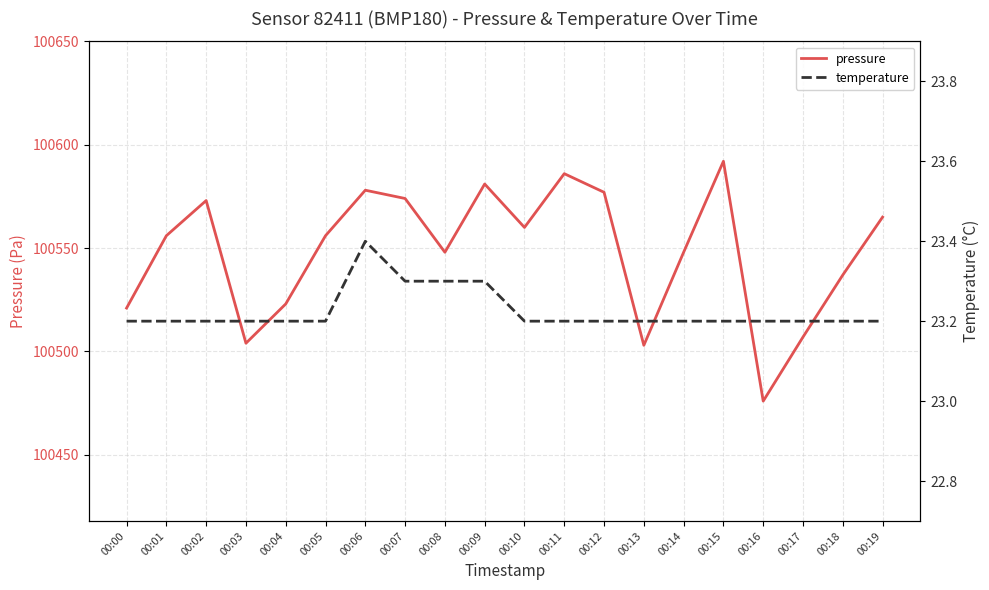

Which category has the highest value across all series?

00:15